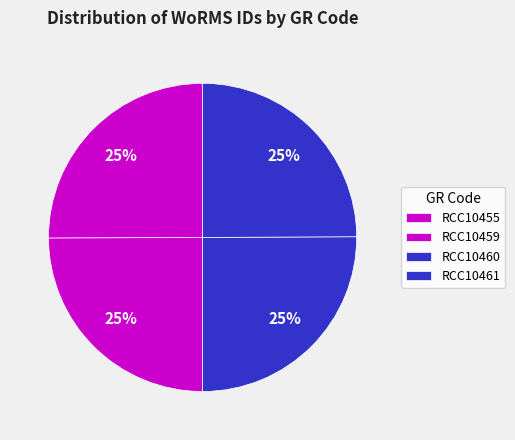

Is it true that RCC10461 is 25% of the pie?

True